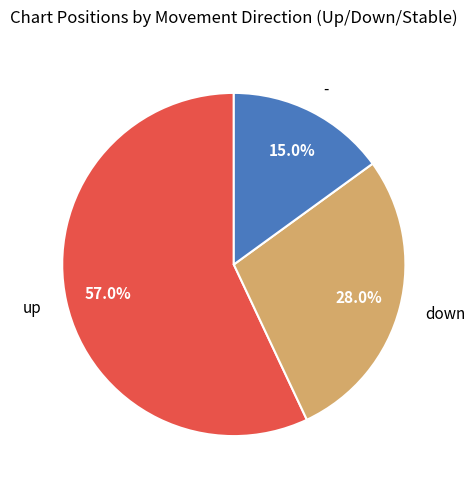

To the nearest percent, what percentage of the pie is down?

28%